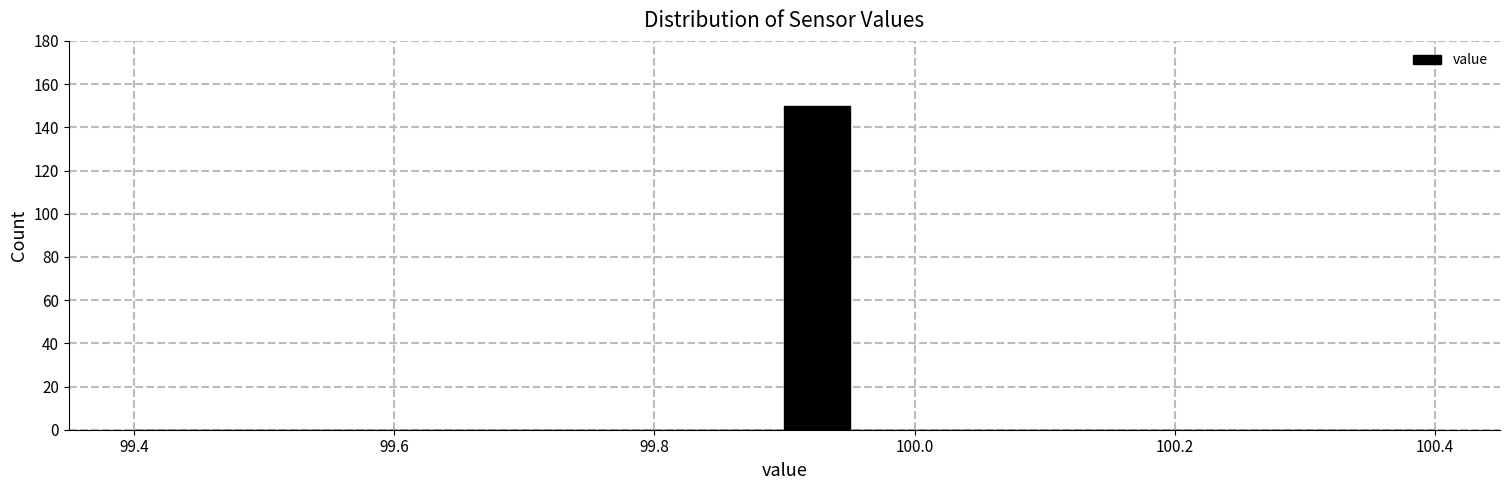

Read against the x-axis, roughly where is the centre of the tallest bar?

99.92